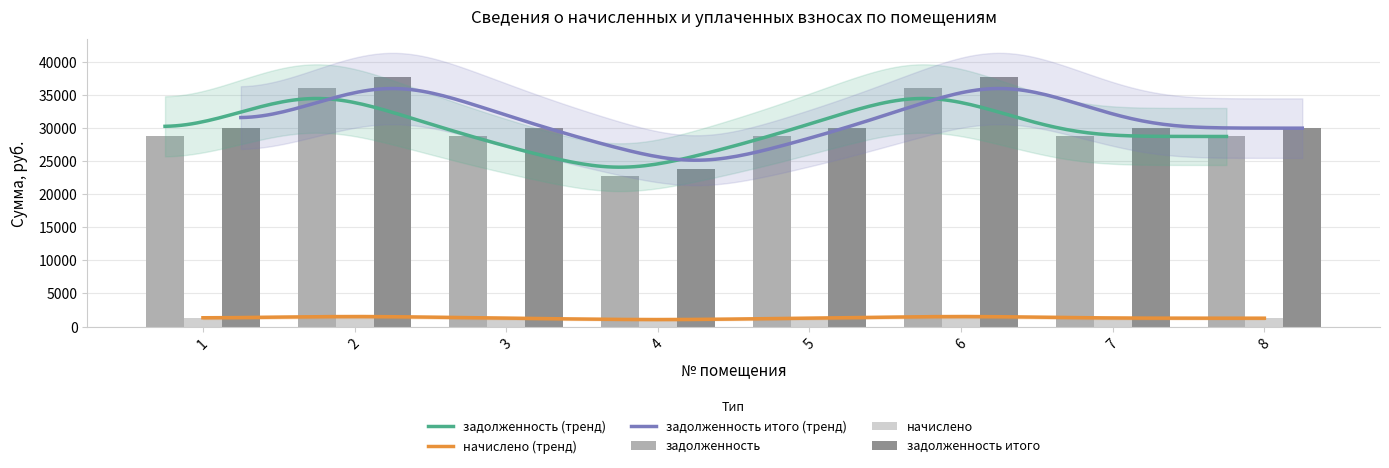

Is the value of задолженность at 4 greater than the value of начислено at 7?

Yes